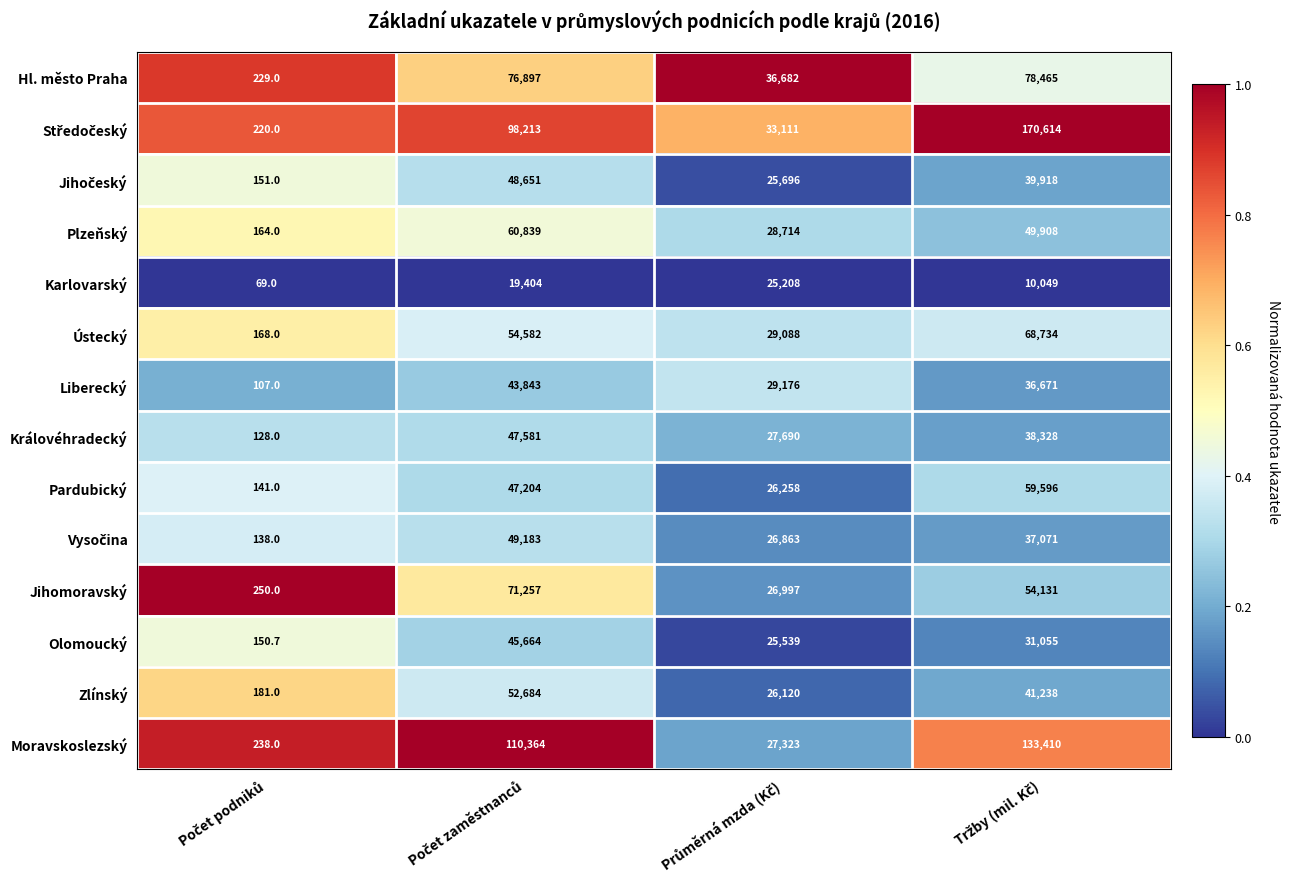

How many Moravskoslezský values are between 27323 and 133410?

3